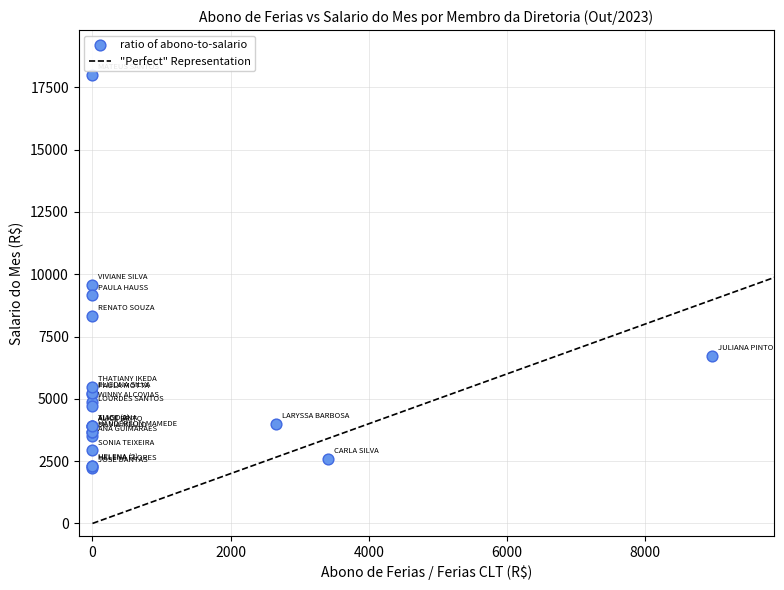

What Y value in the scatter plot is closest to 10113?

9583.7